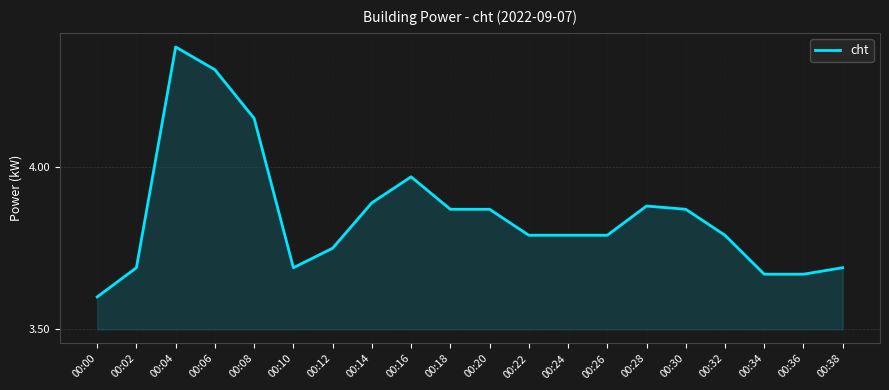

Where is the first local minimum?

00:10